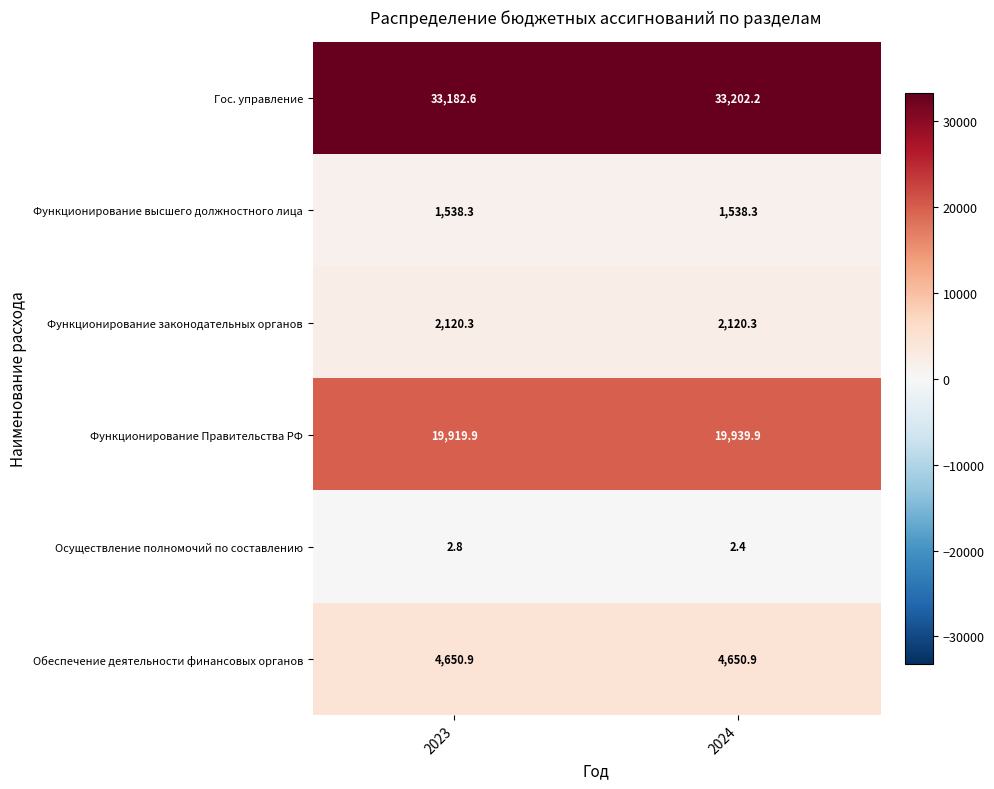

Between 2023 and 2024, which series saw the biggest shift?

Функционирование Правительства РФ